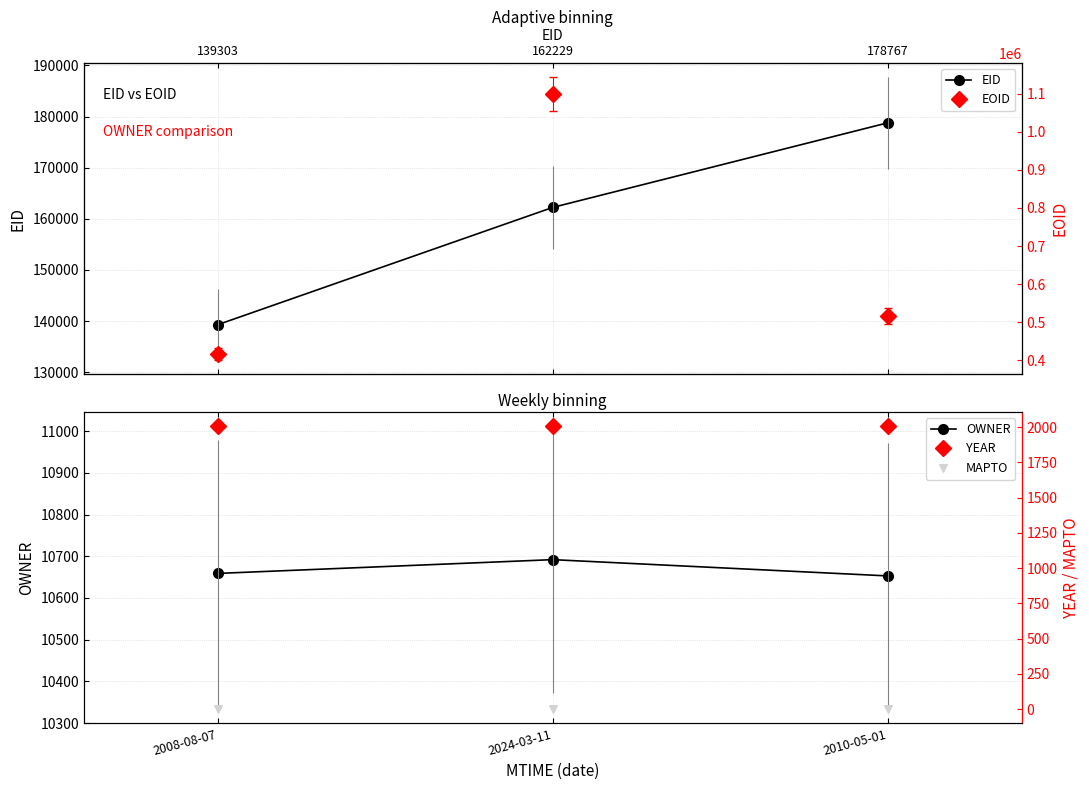

At how many categories does at least one series exceed 259373?

3